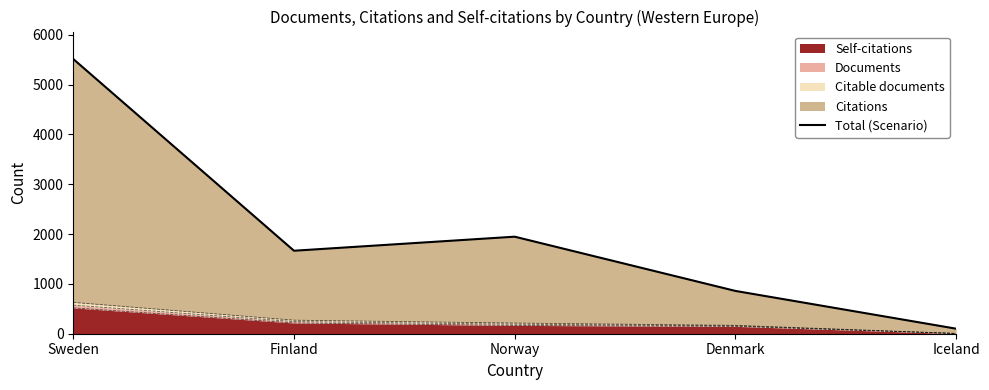

Which has a higher value, Iceland or Sweden?

Sweden